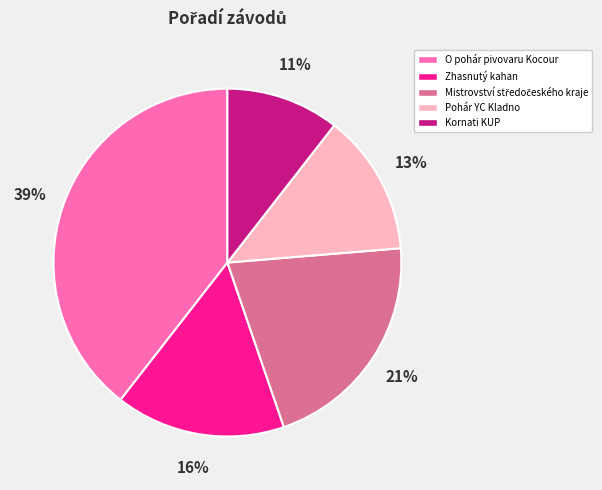

Is O pohár pivovaru Kocour the majority of the pie?

No